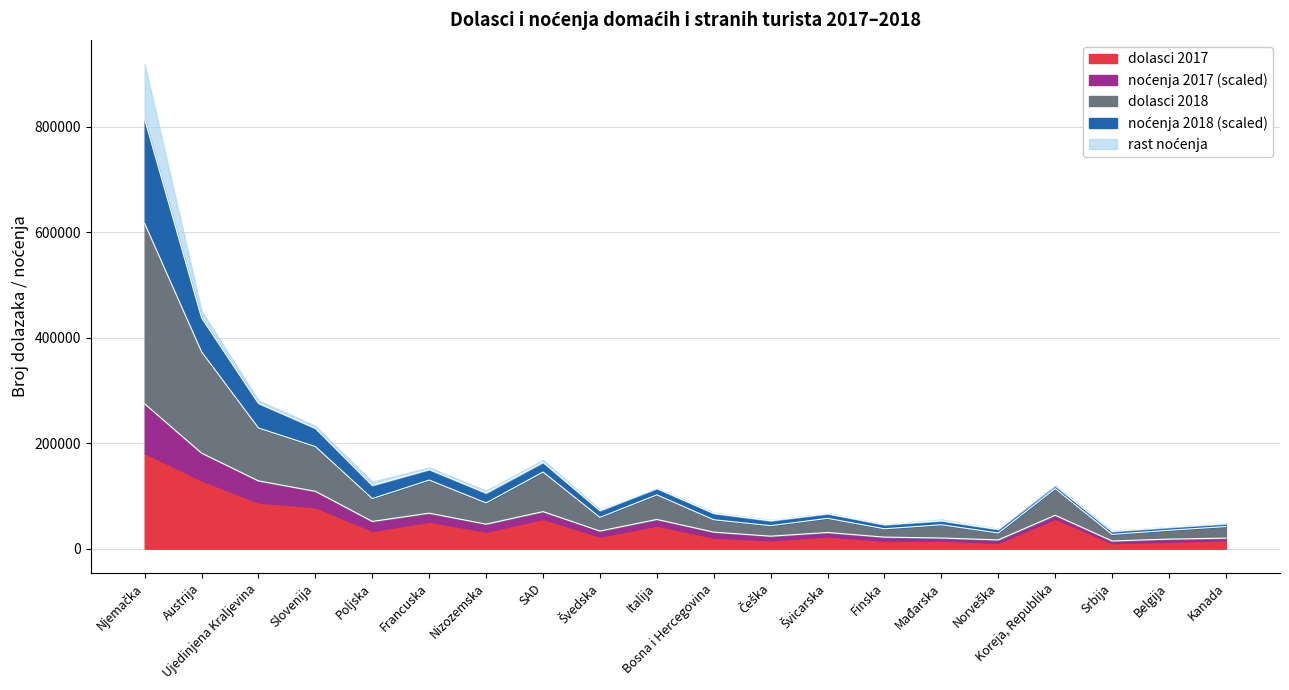

True or false: dolasci 2018 has a value of 616687.2 at Njemačka.

True